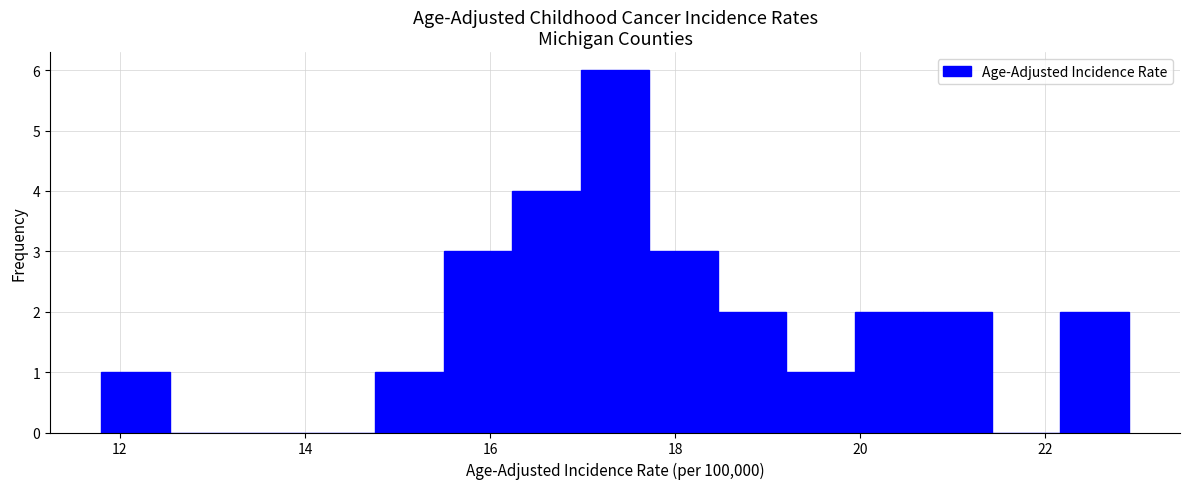

Around what value on the x-axis is the tallest bar? Give the approximate position of its centre, as read against the axis.

17.4